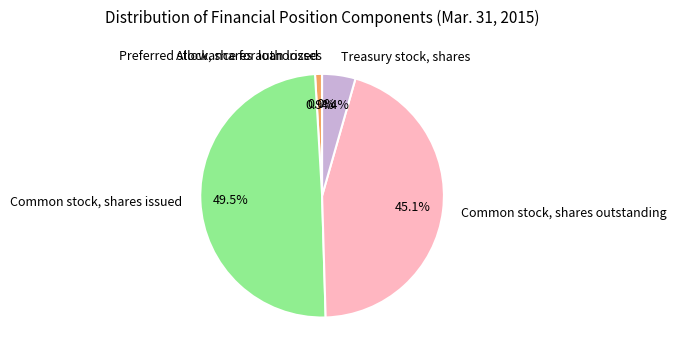

Between Common stock, shares issued and Common stock, shares outstanding, which is larger?

Common stock, shares issued